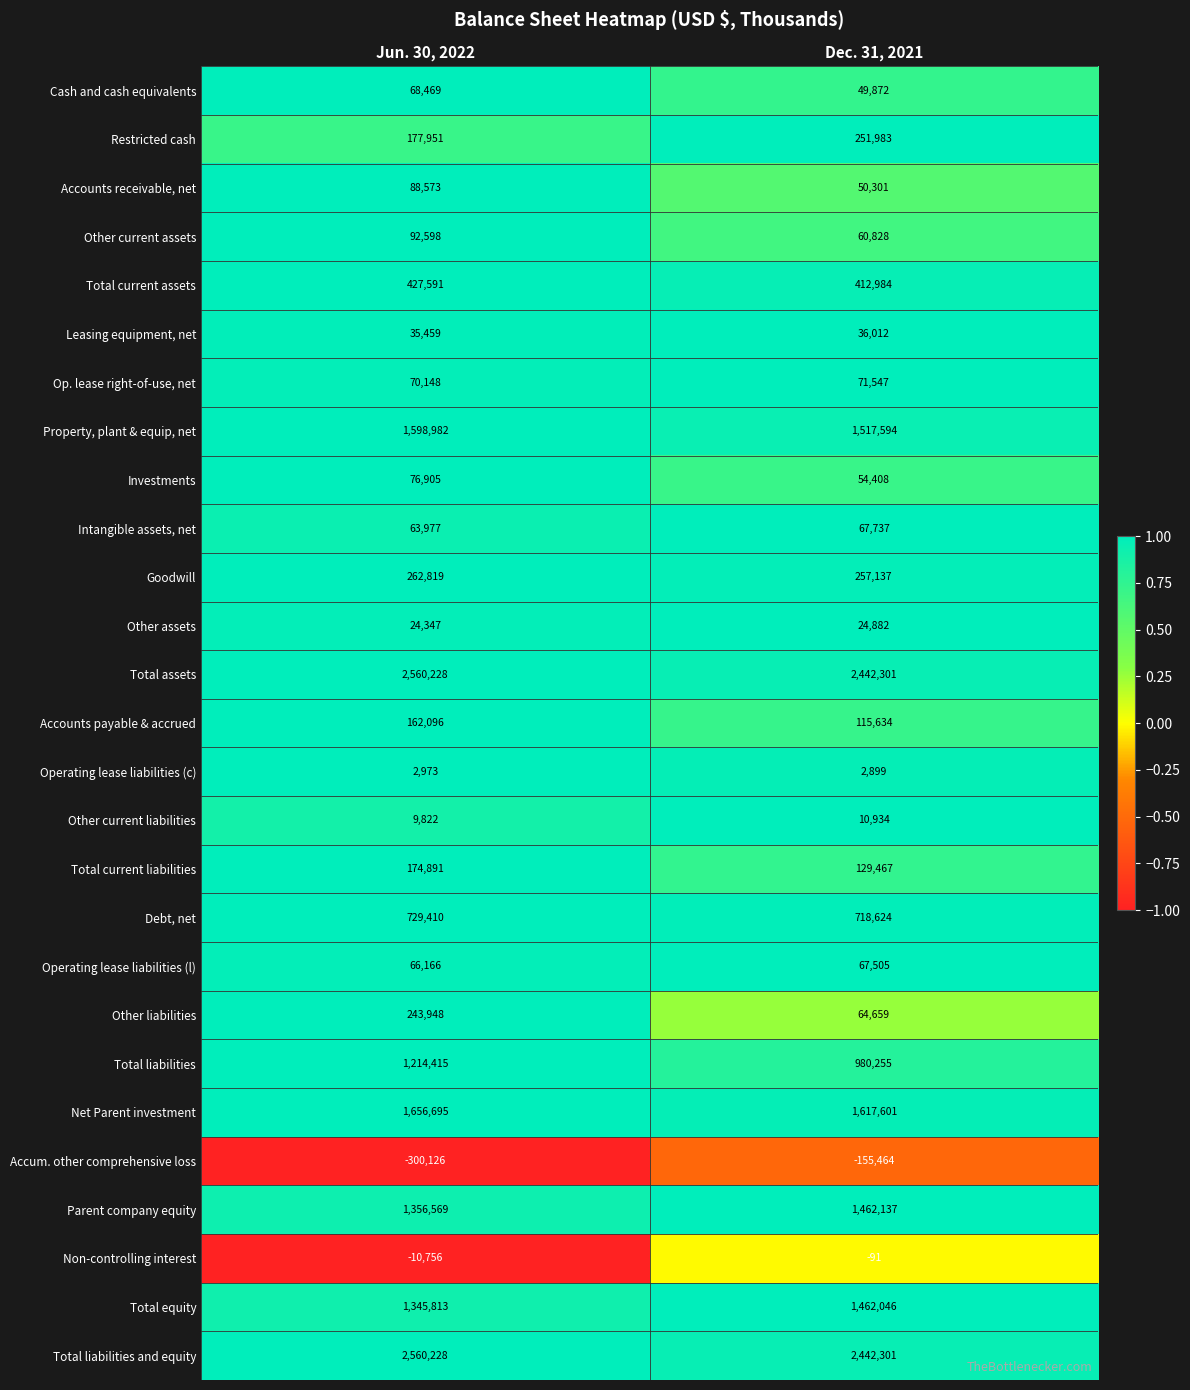

At which category is the sum across all series the highest?

Jun. 30, 2022